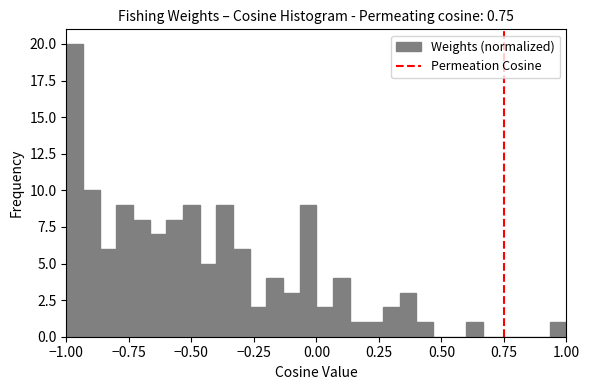

Read against the x-axis, roughly where is the centre of the tallest bar?

-0.95